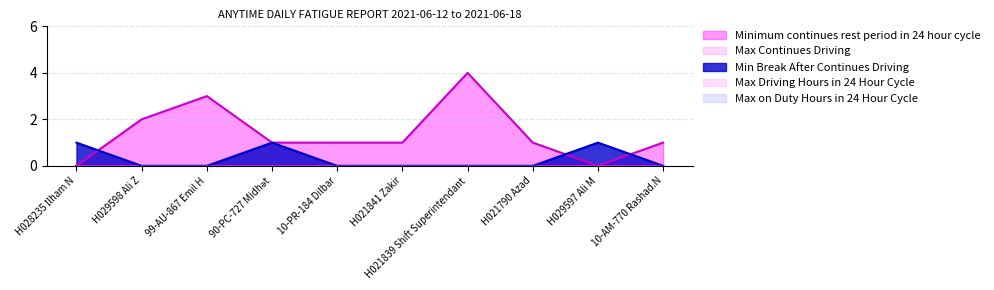

The Max Driving Hours in 24 Hour Cycle series shows 0 at 10-AM-770 Rashad.N. True or false?

True